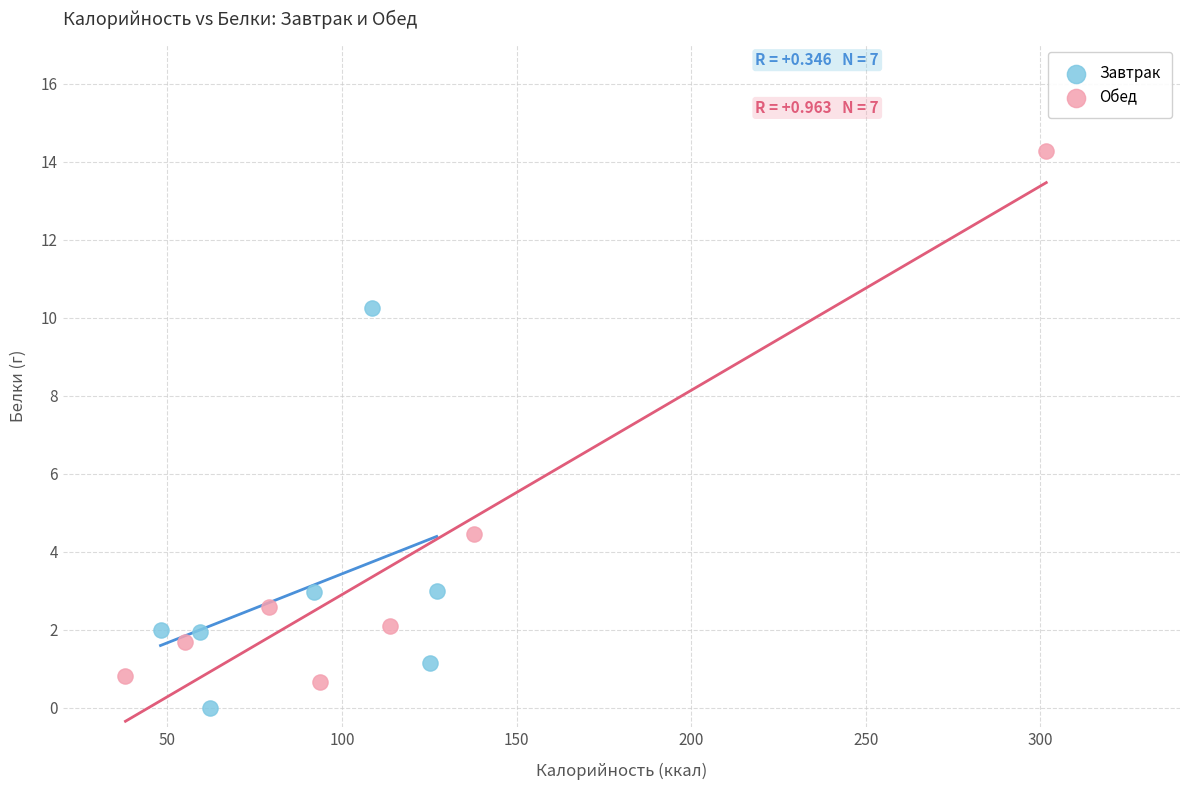

Which series reaches the maximum Y coordinate?

Обед